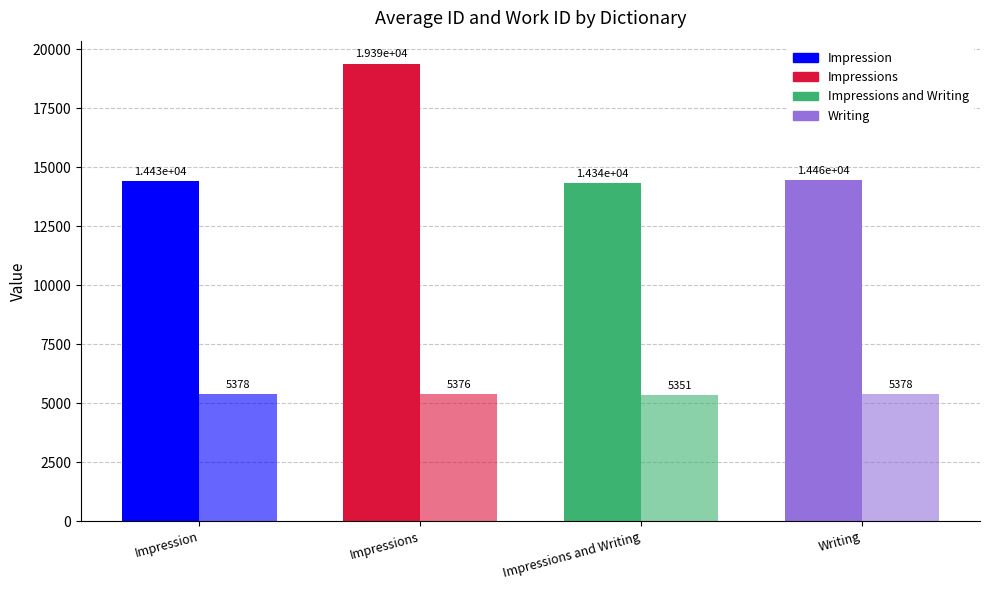

Does the chart contain stacked bars?

No